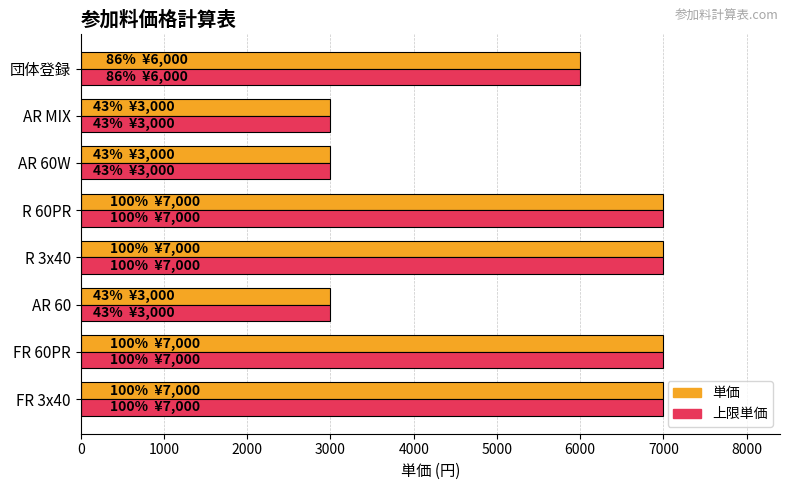

What is the lowest value of the 単価 series?

3000